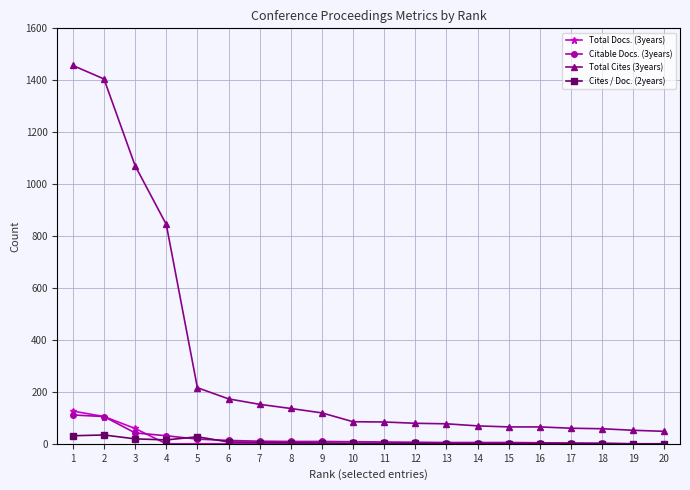

What is the difference between the maximum and minimum values in the Cites / Doc. (2years) series?

34